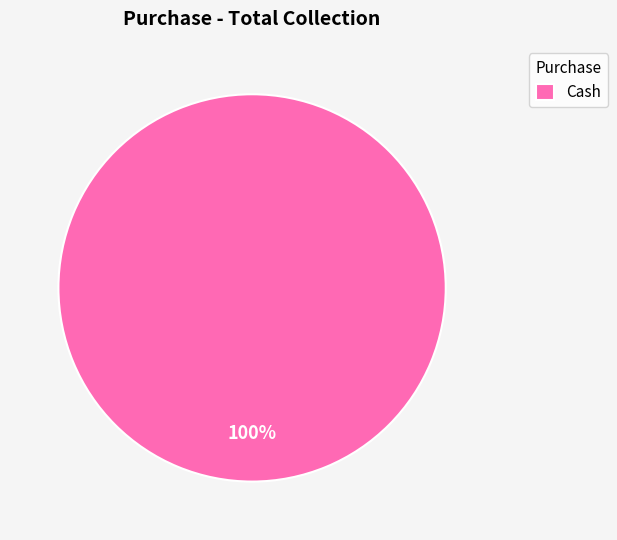

True or false: Cash accounts for 100% of the total.

True